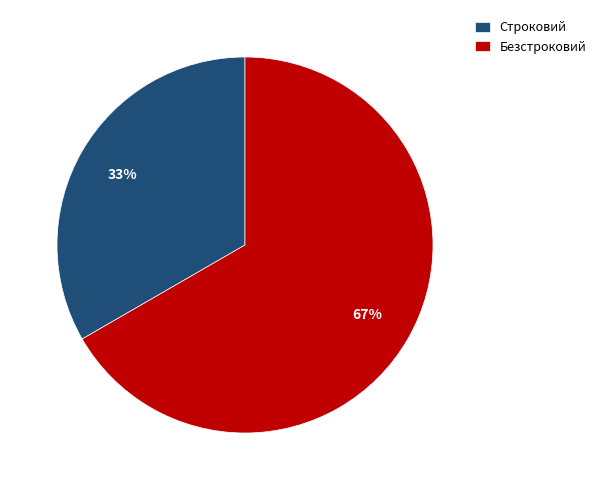

Which has a higher value, Строковий or Безстроковий?

Безстроковий